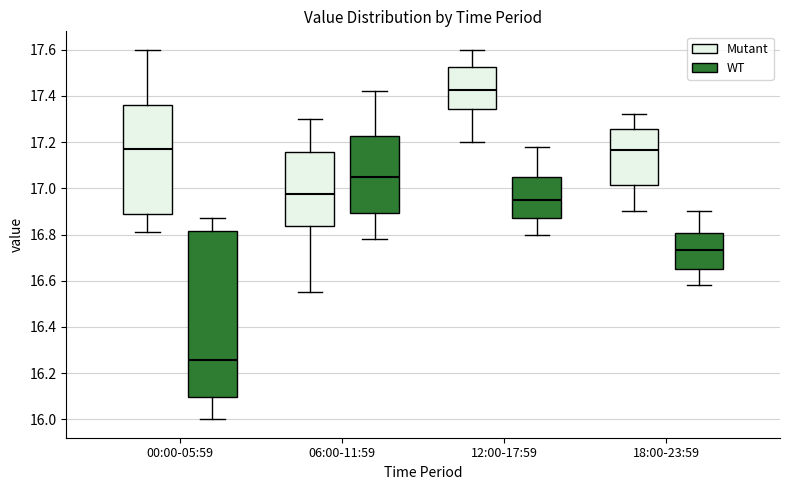

Which box's median line is the lowest?

00:00-05:59 (WT)